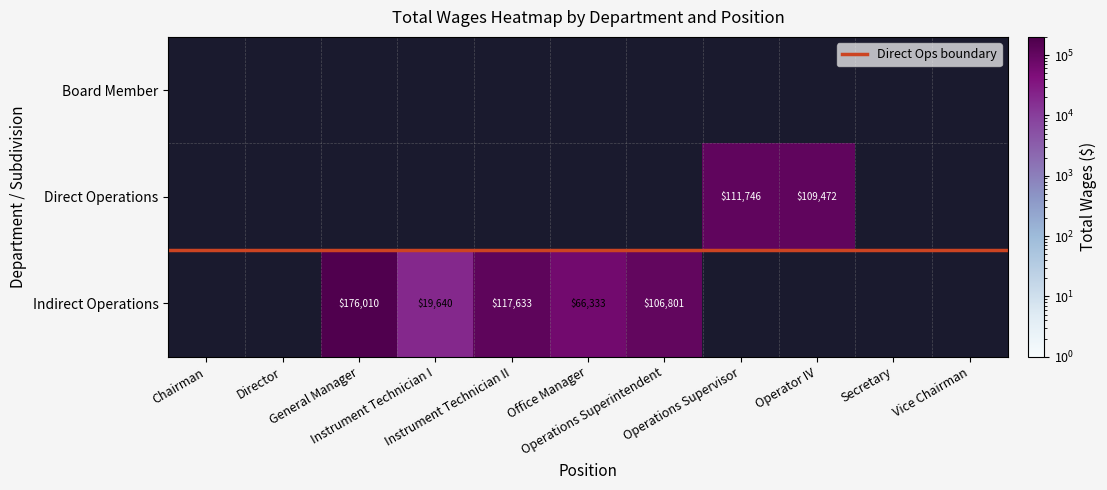

At which label does Board Member reach its peak?

Chairman